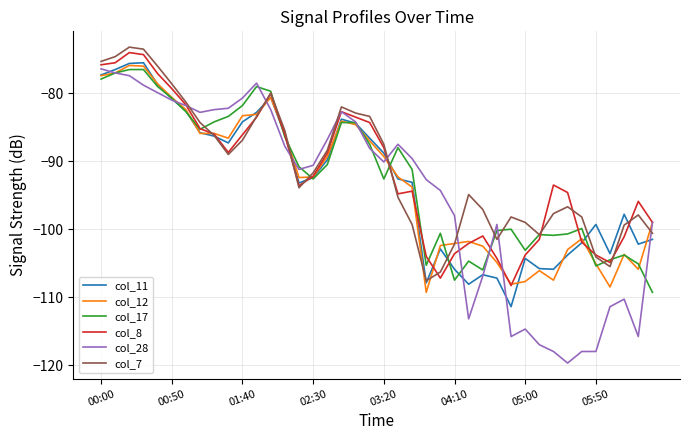

Which series has the largest range (max minus min)?

col_28